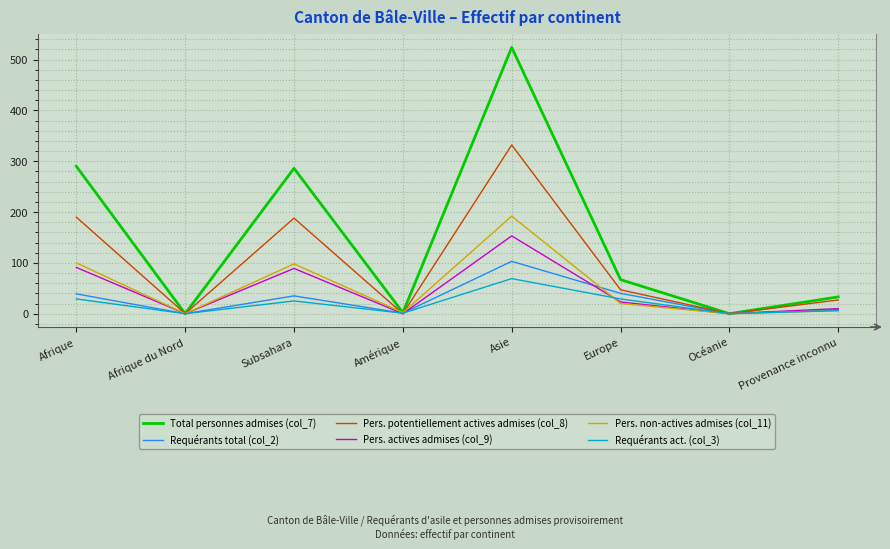

Between Asie and Océanie, which series saw the biggest shift?

Total personnes admises (col_7)